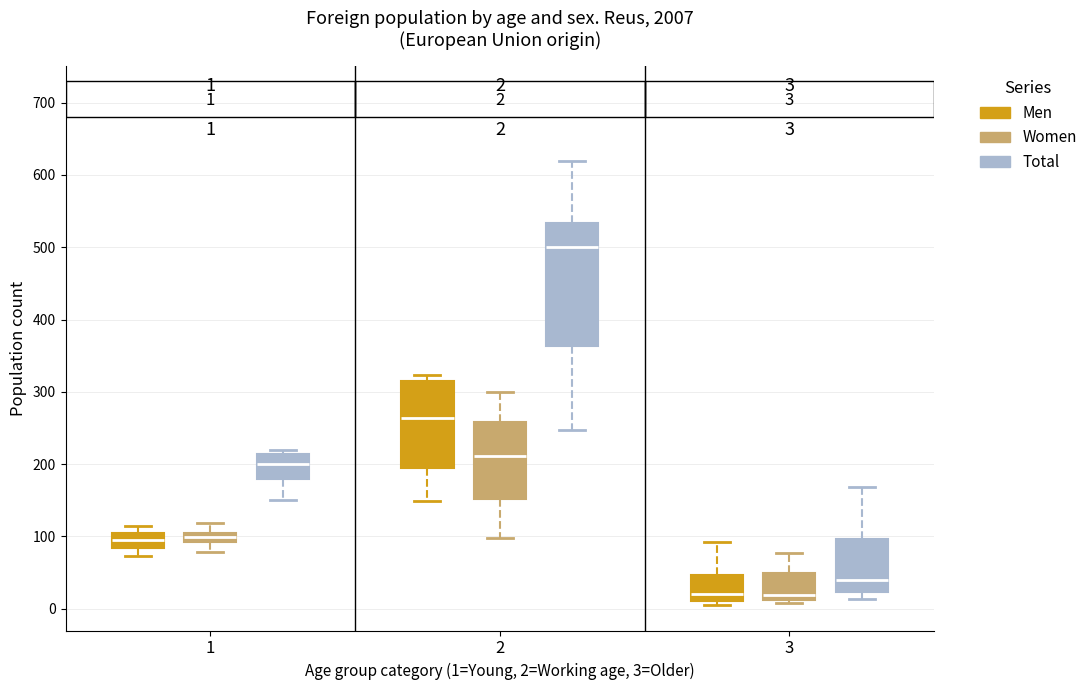

Comparing the boxes themselves (not the whiskers), which one is the tallest?

2 (Total)